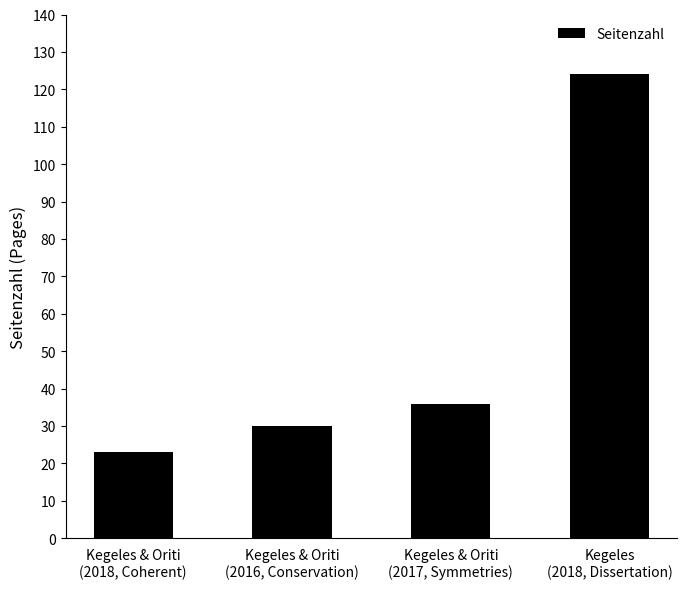

What position from the right is Kegeles & Oriti
(2016, Conservation)?

3